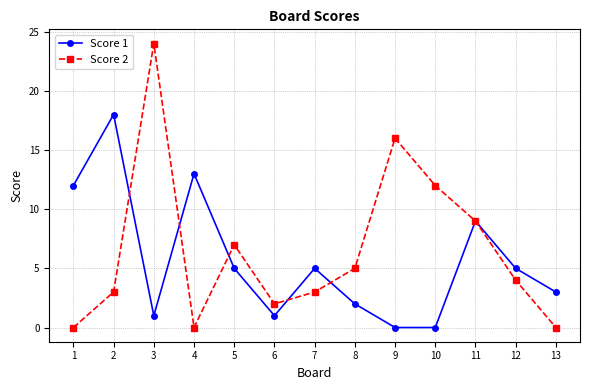

What is the total value across all series at 9?

16